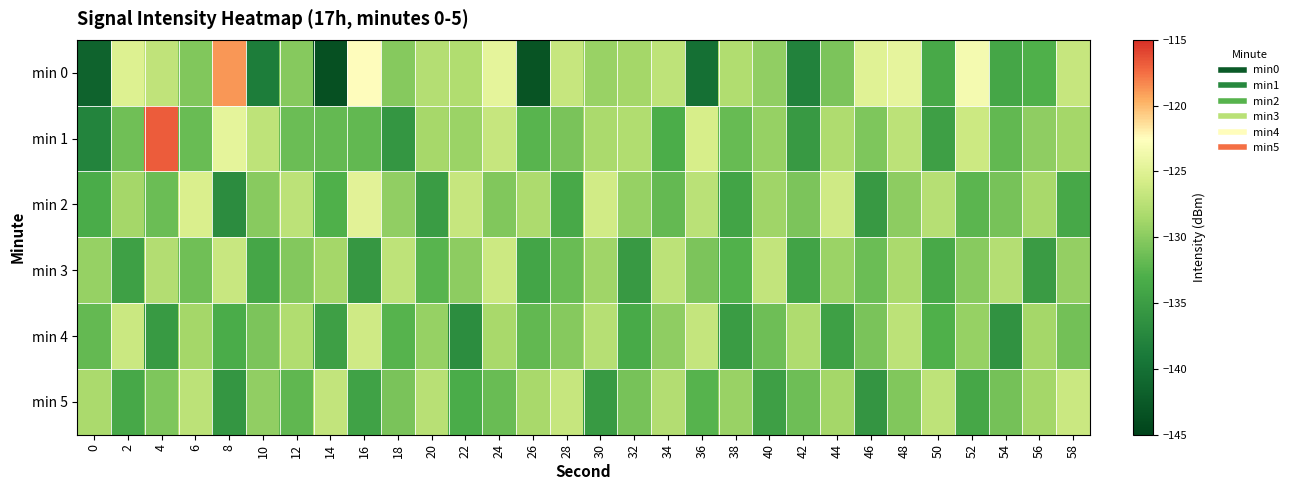

Which series changed the most between 26 and 40?

min 0